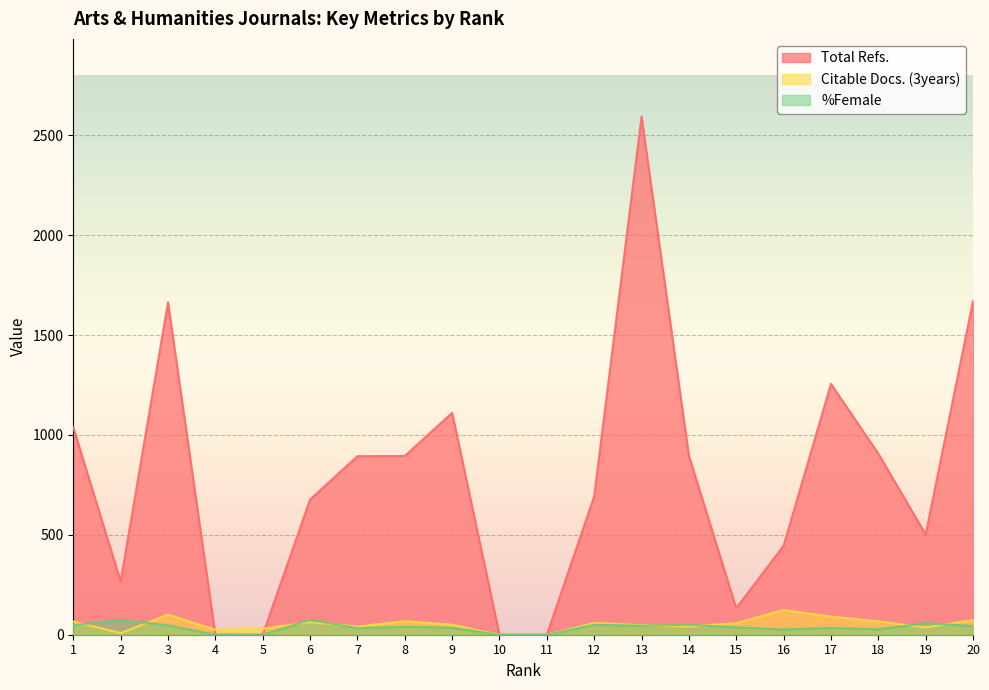

True or false: %Female has a value of 38 at 16.

False